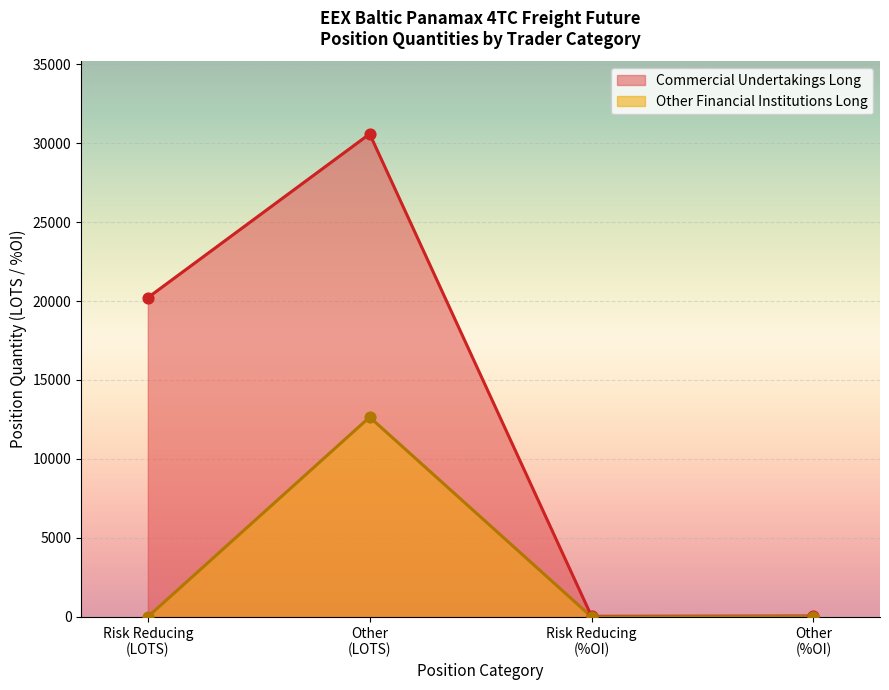

At which category is the sum across all series the highest?

Other
(LOTS)